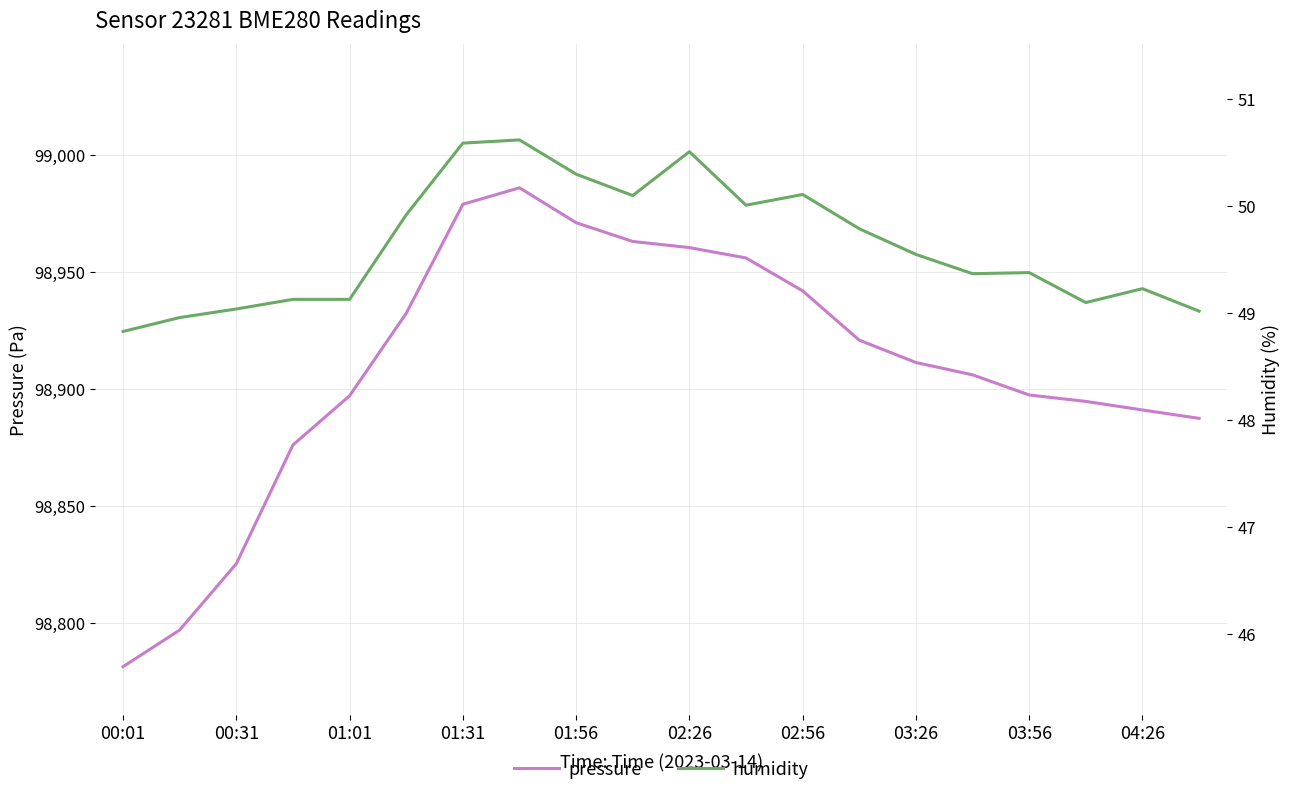

What is the minimum value for pressure?

98781.1